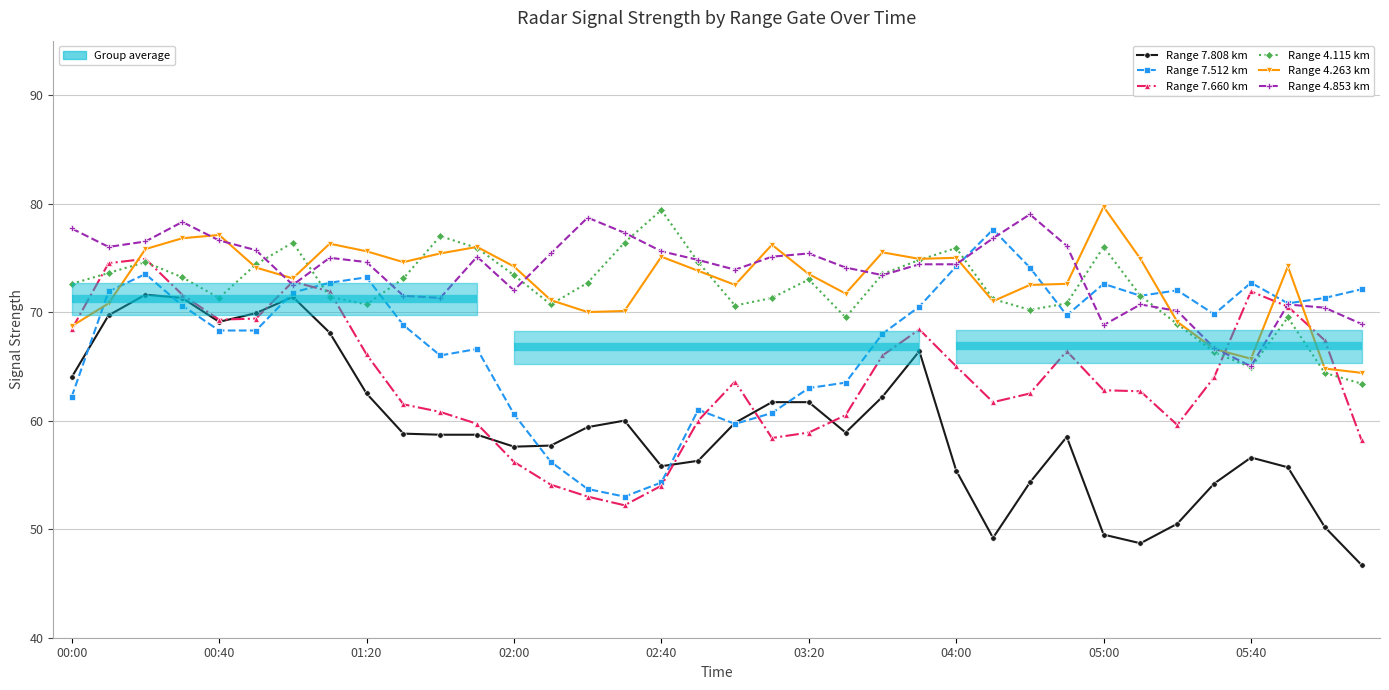

Is it true that Range 7.808 km equals 72.8 at 04:00?

False